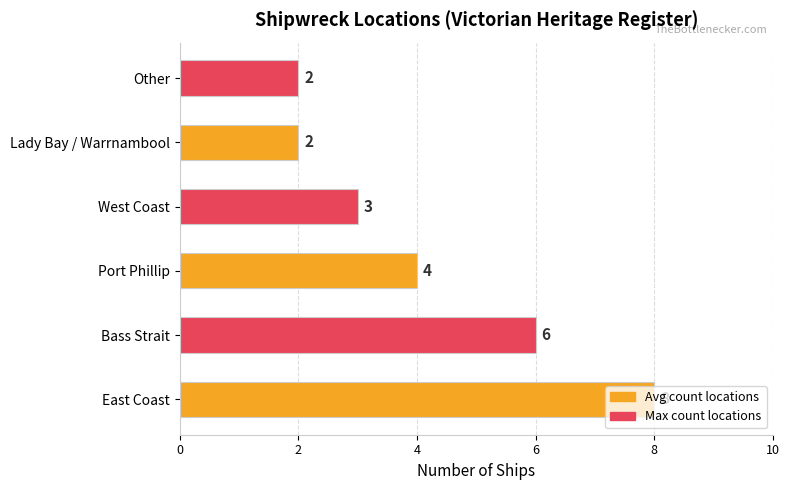

What is the difference between the second highest and second lowest values?

4